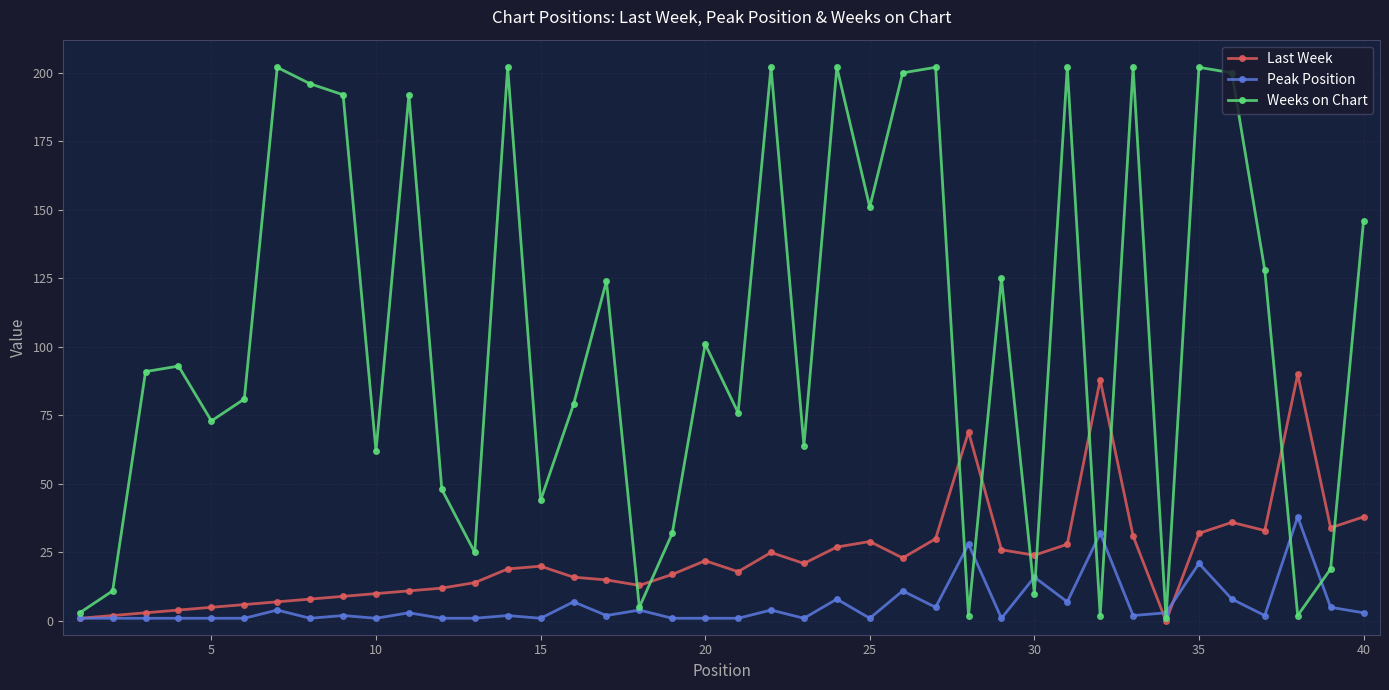

What is the difference between the maximum and second lowest values in the Last Week series?

89